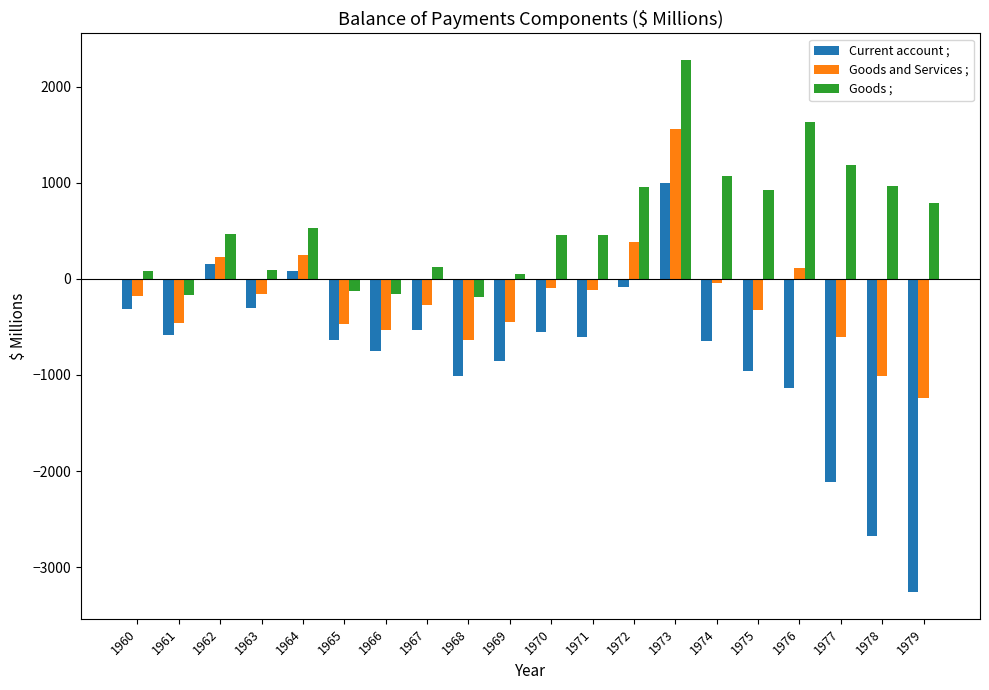

What is the maximum value shown in the chart?

2279